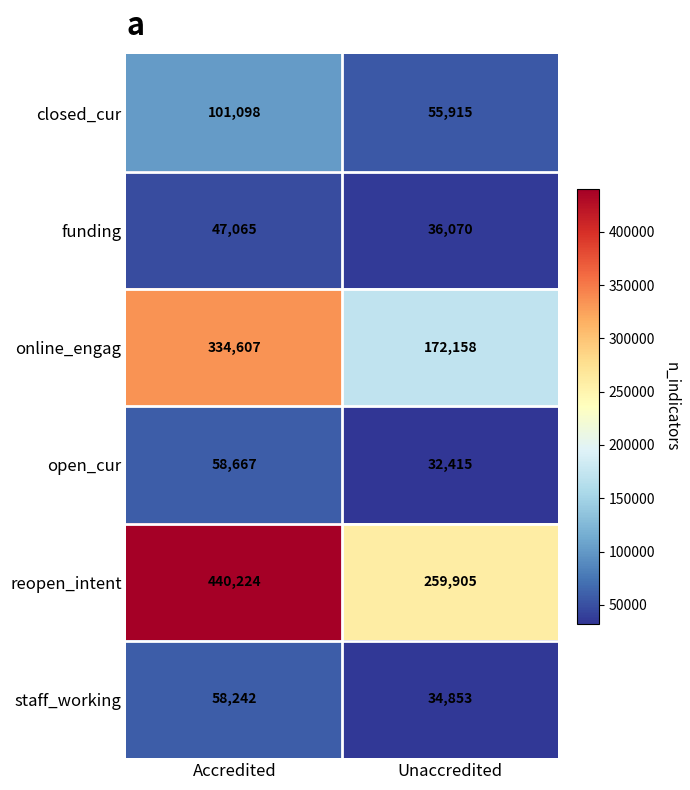

Reading left to right, extract all data points from this chart.

closed_cur: 101098	55915
funding: 47065	36070
online_engag: 334607	172158
open_cur: 58667	32415
reopen_intent: 440224	259905
staff_working: 58242	34853